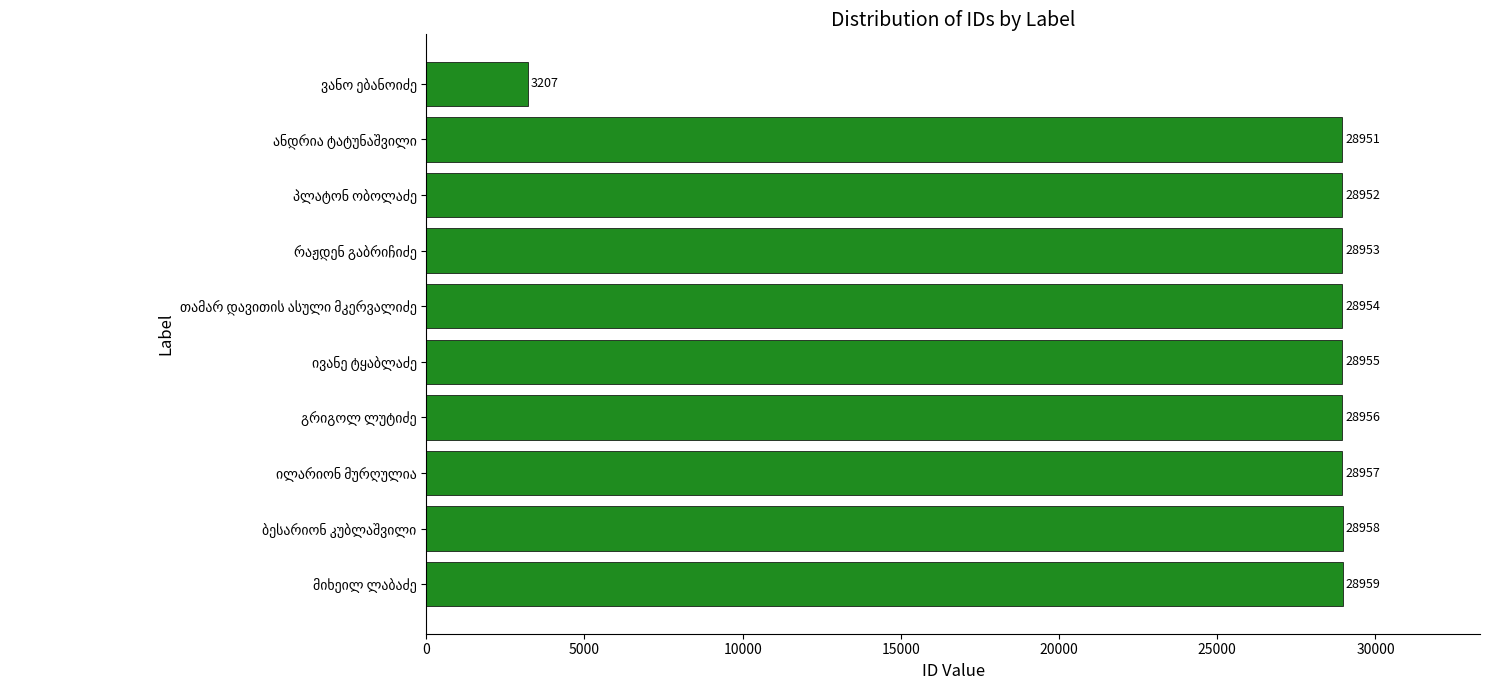

Are the bars grouped side by side (vs. stacked)?

No